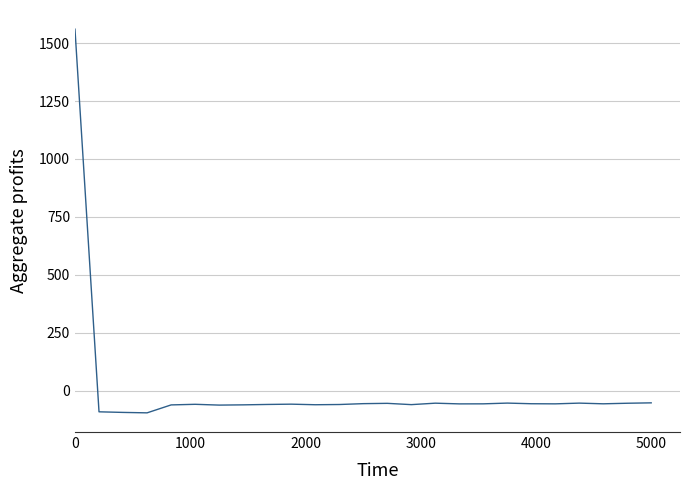

What is the smallest value displayed?

-94.9